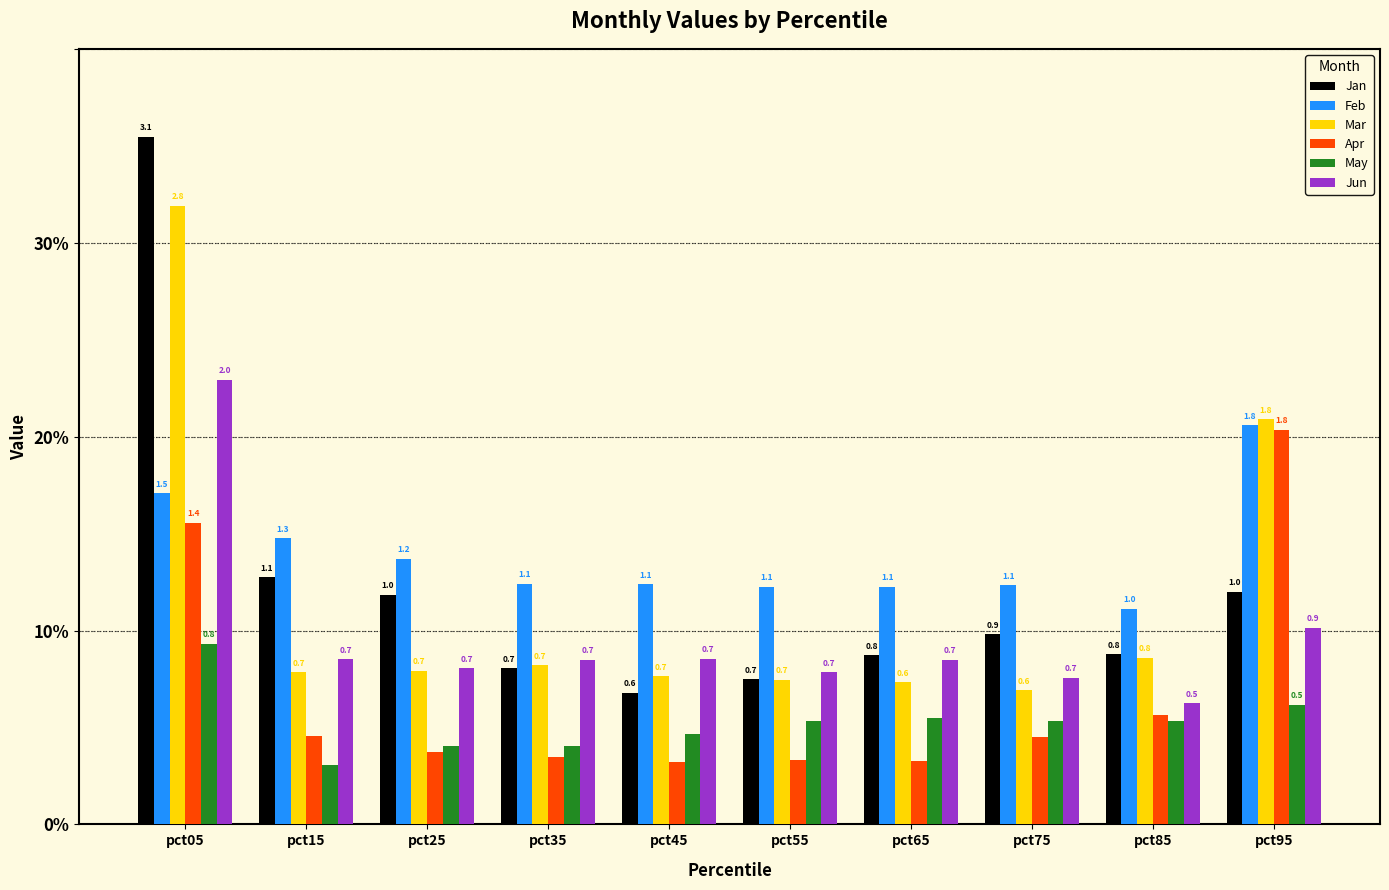

What are all the series names shown in the legend?

Jan, Feb, Mar, Apr, May, Jun